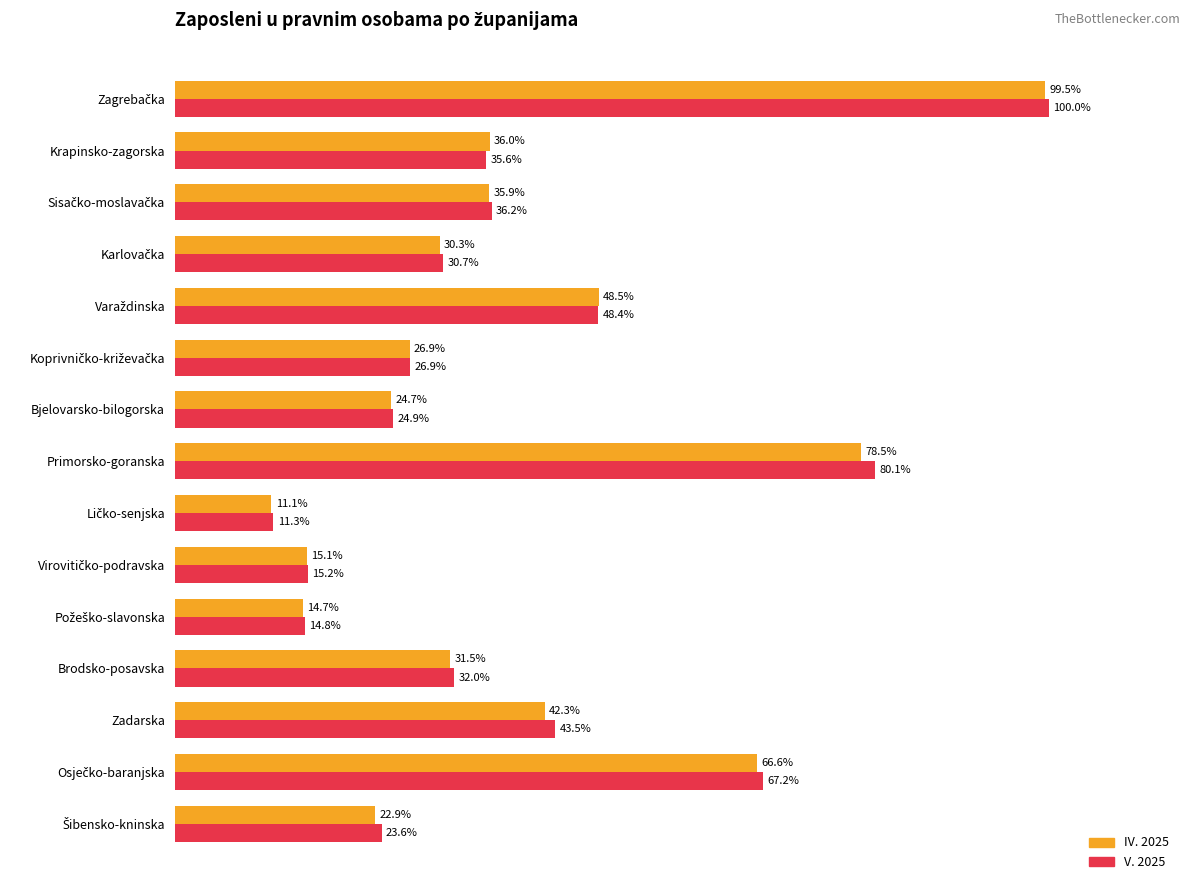

Which series has the largest range (max minus min)?

V. 2025